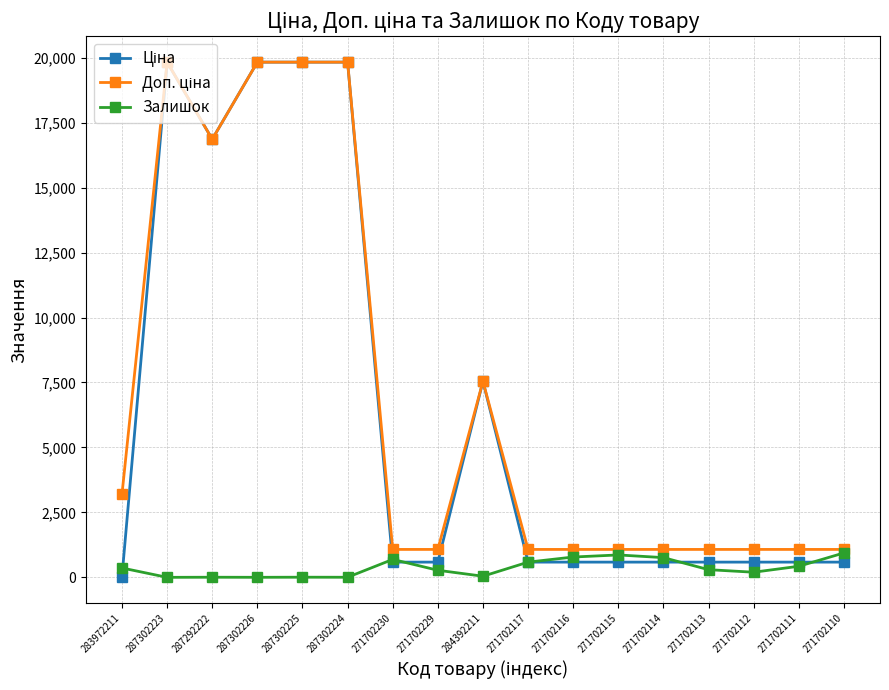

How many values in the Залишок series are below 295?

8